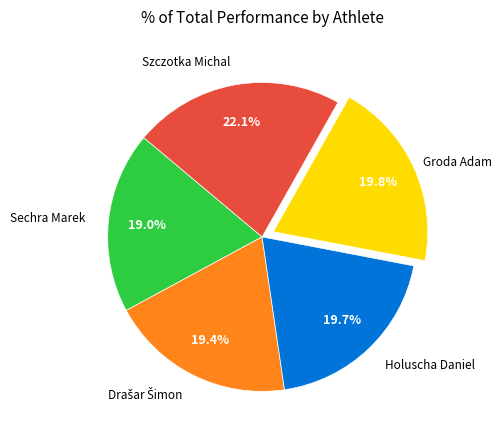

True or false: Holuscha Daniel accounts for 8% of the total.

False